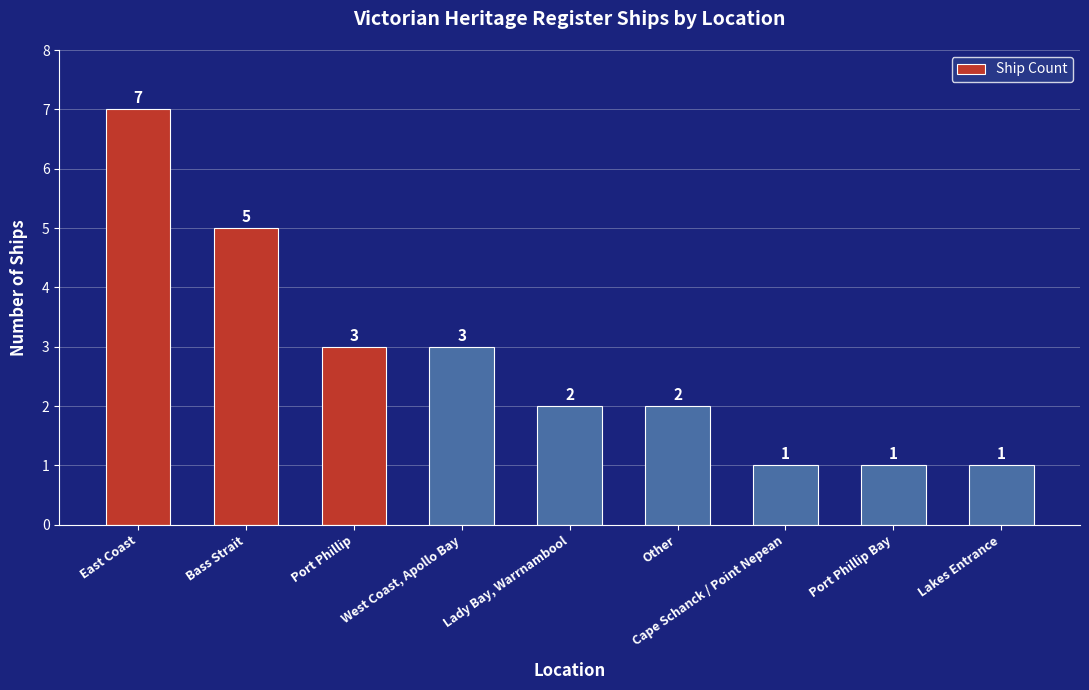

The value at Other is 2. True or false?

True